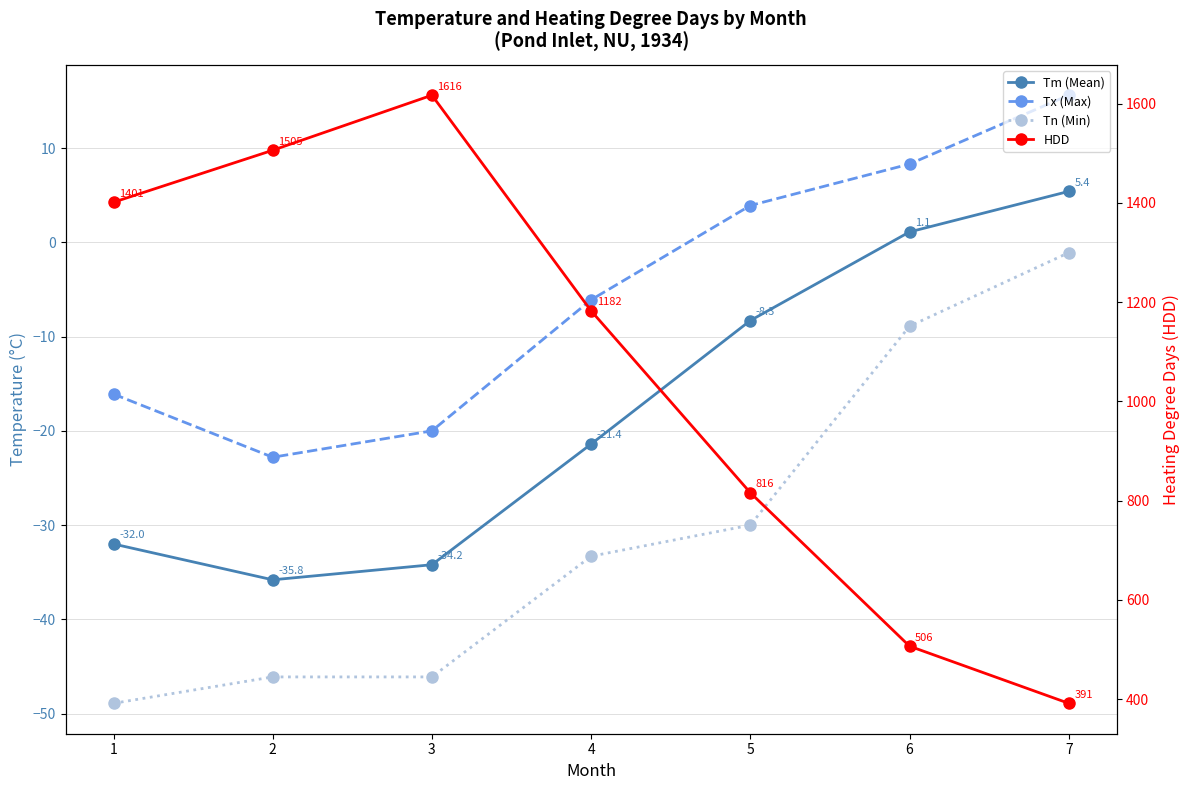

Which series has the largest total across all categories?

HDD